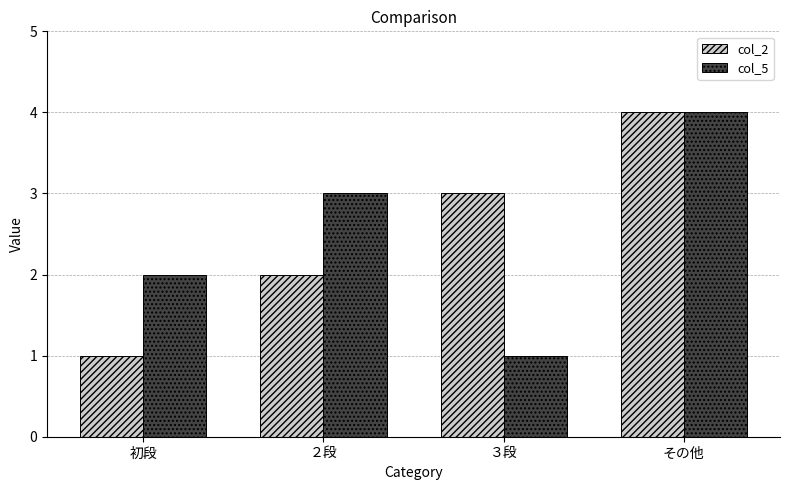

What is the label of the 4th bar from the left?

その他